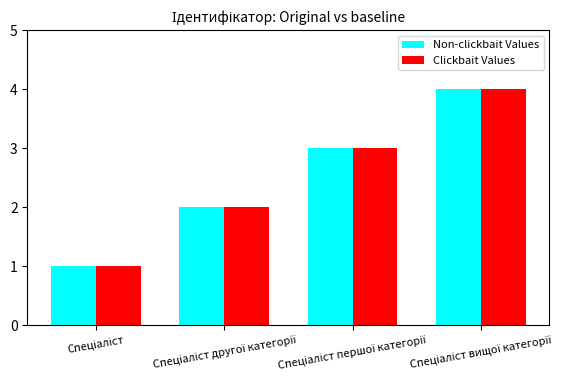

What is the highest value of the Non-clickbait Values series?

4